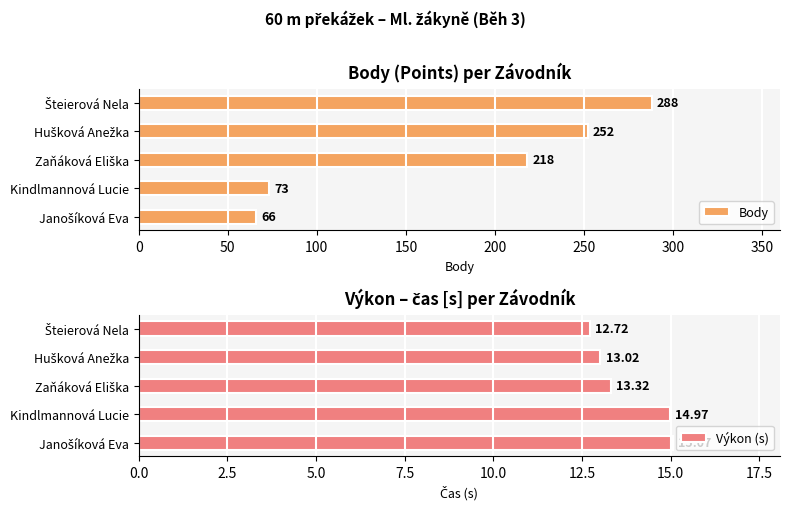

What is the sum of all Výkon (s) values?

69.1